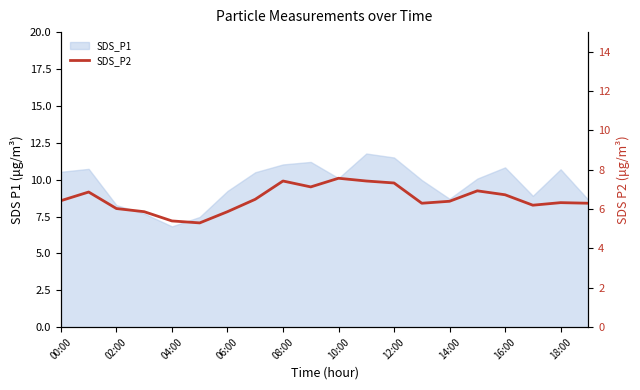

At which label does the data first exceed 6?

00:00